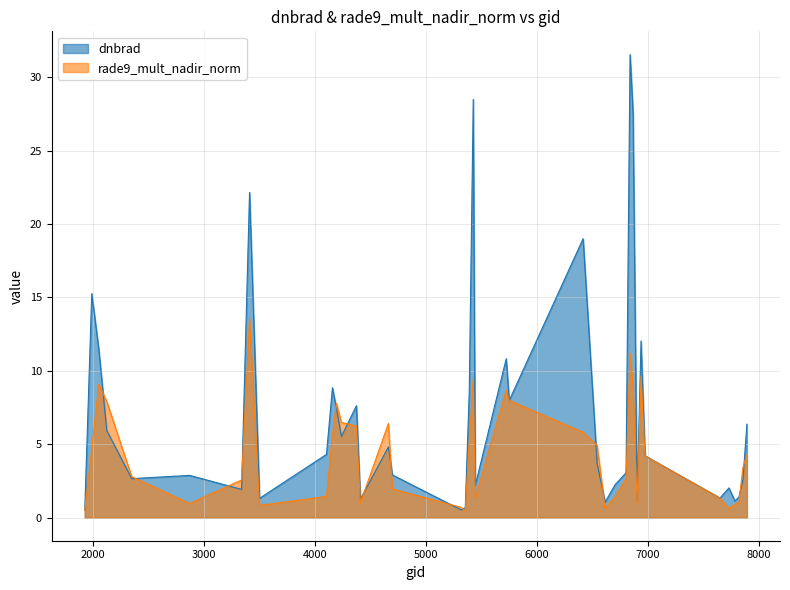

Which series ends up on top after the final intersection of dnbrad and rade9_mult_nadir_norm?

dnbrad